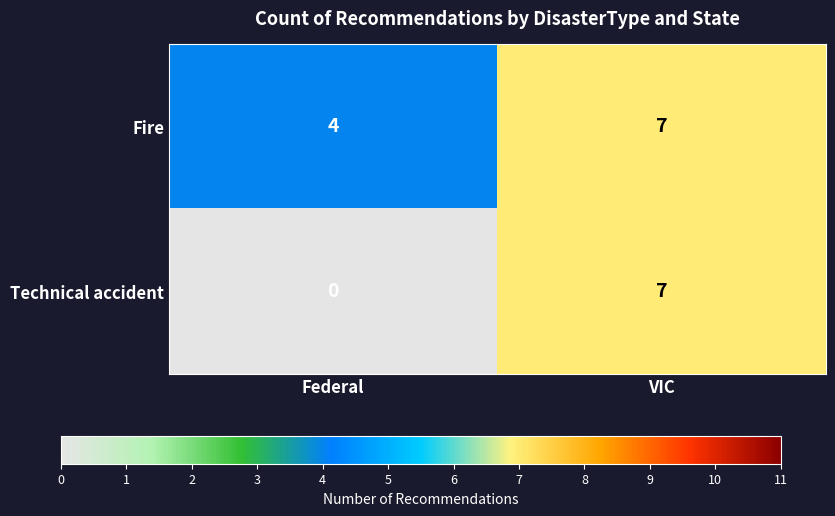

At which category is the sum across all series the highest?

VIC